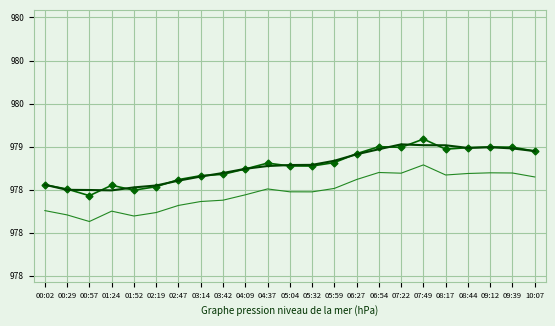

What position from the left is 09:39?

22